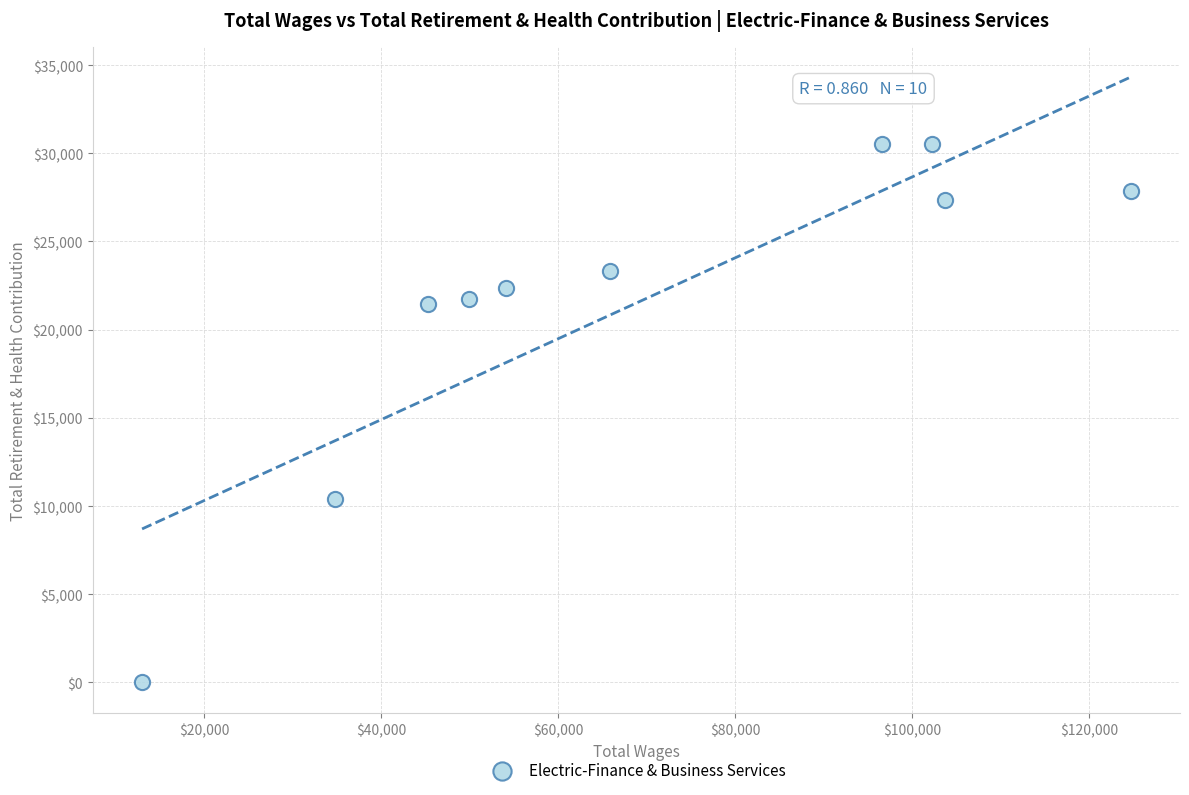

What is the average Y value?

21553